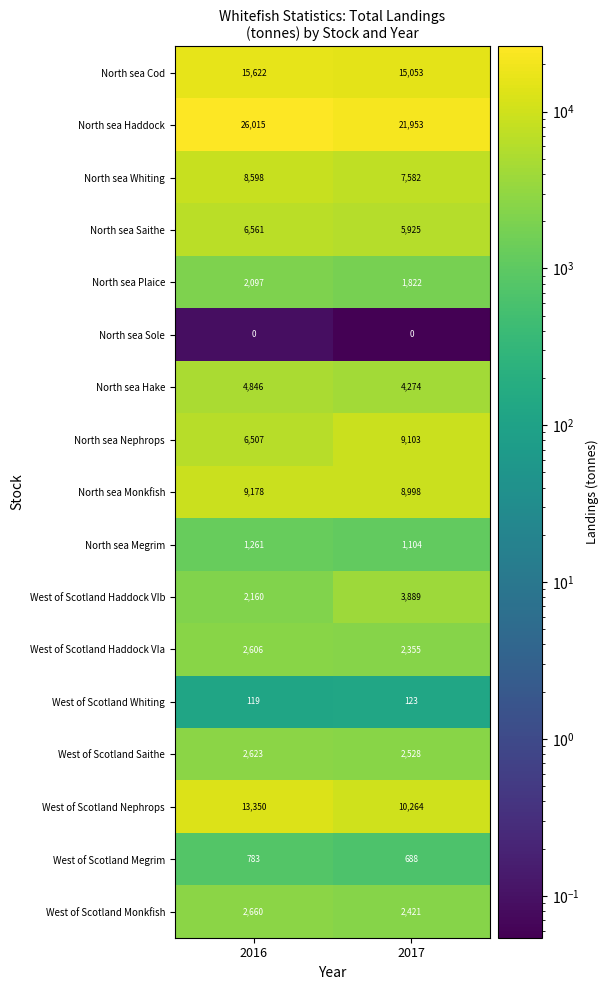

What is the difference between the maximum and minimum values in the North sea Monkfish series?

180